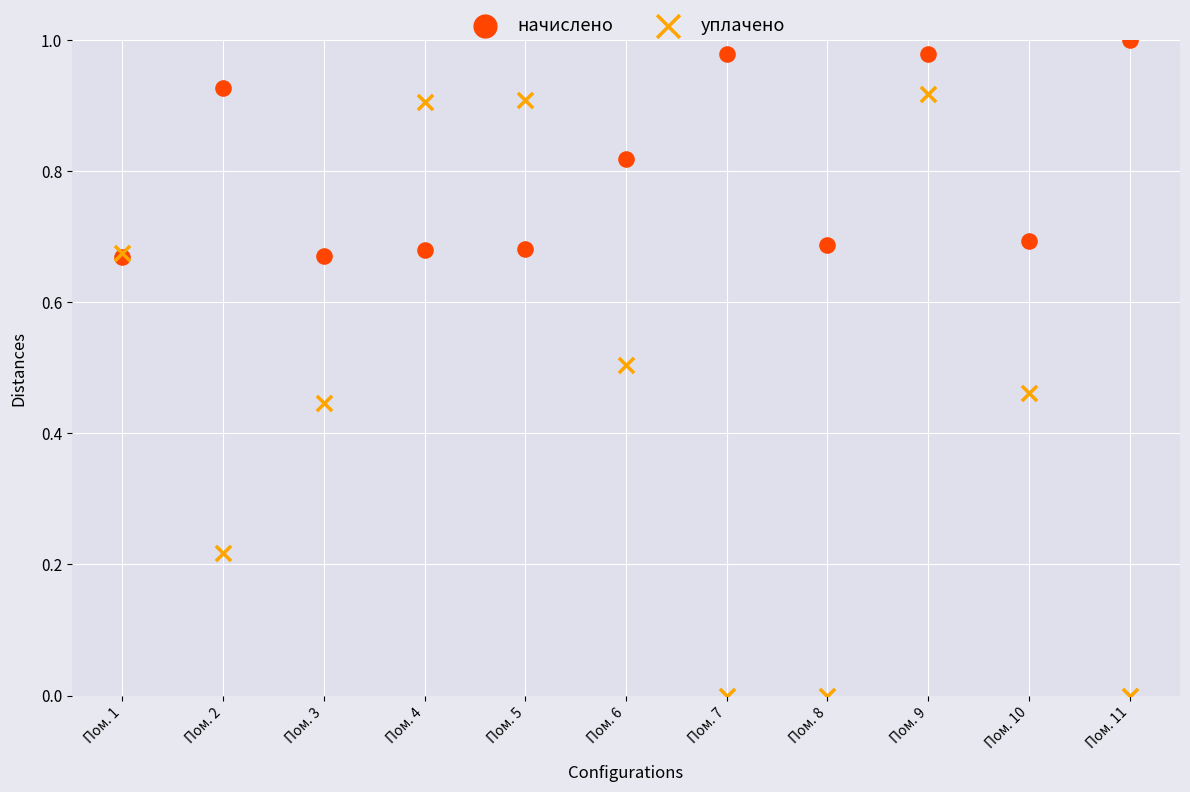

What are all the series names shown in the legend?

начислено, уплачено